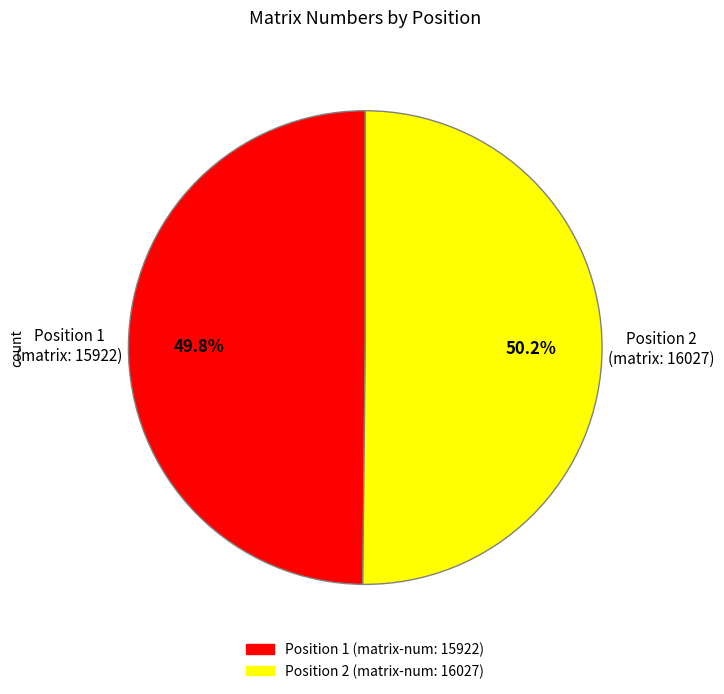

Is there a majority slice in this chart?

Yes